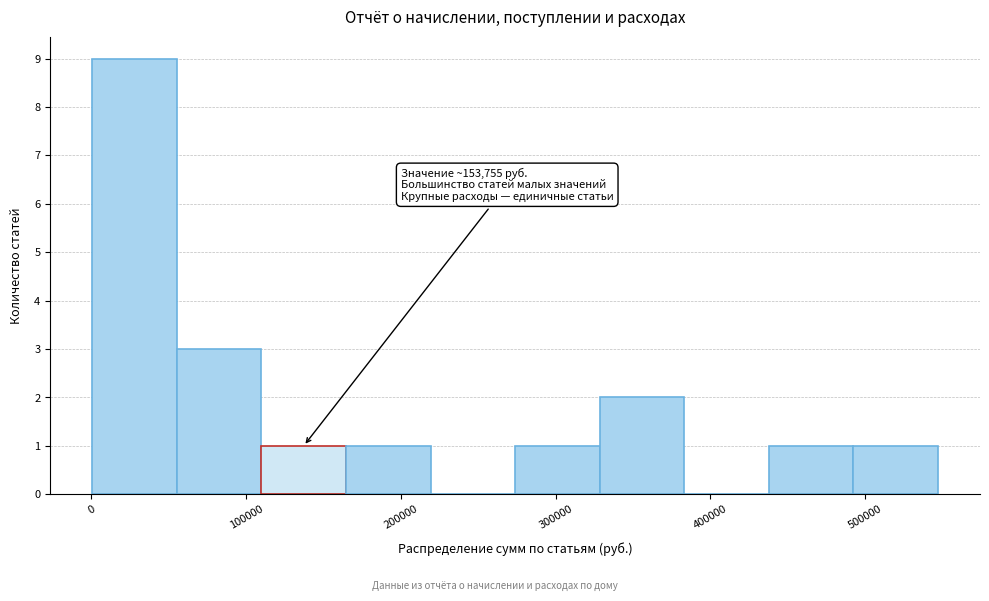

Which range on the x-axis has the tallest bar?

0 to 60000